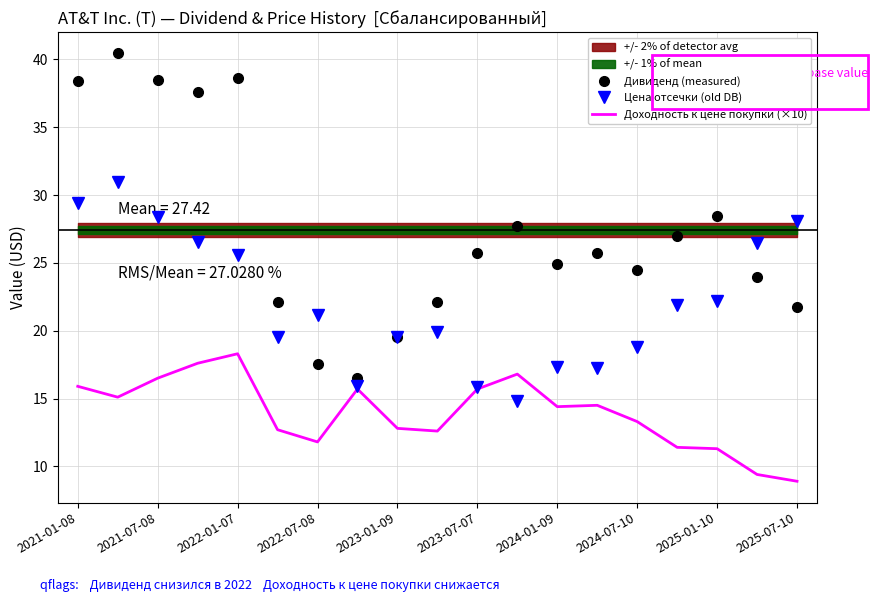

Is this an area chart (filled region under the line)?

No